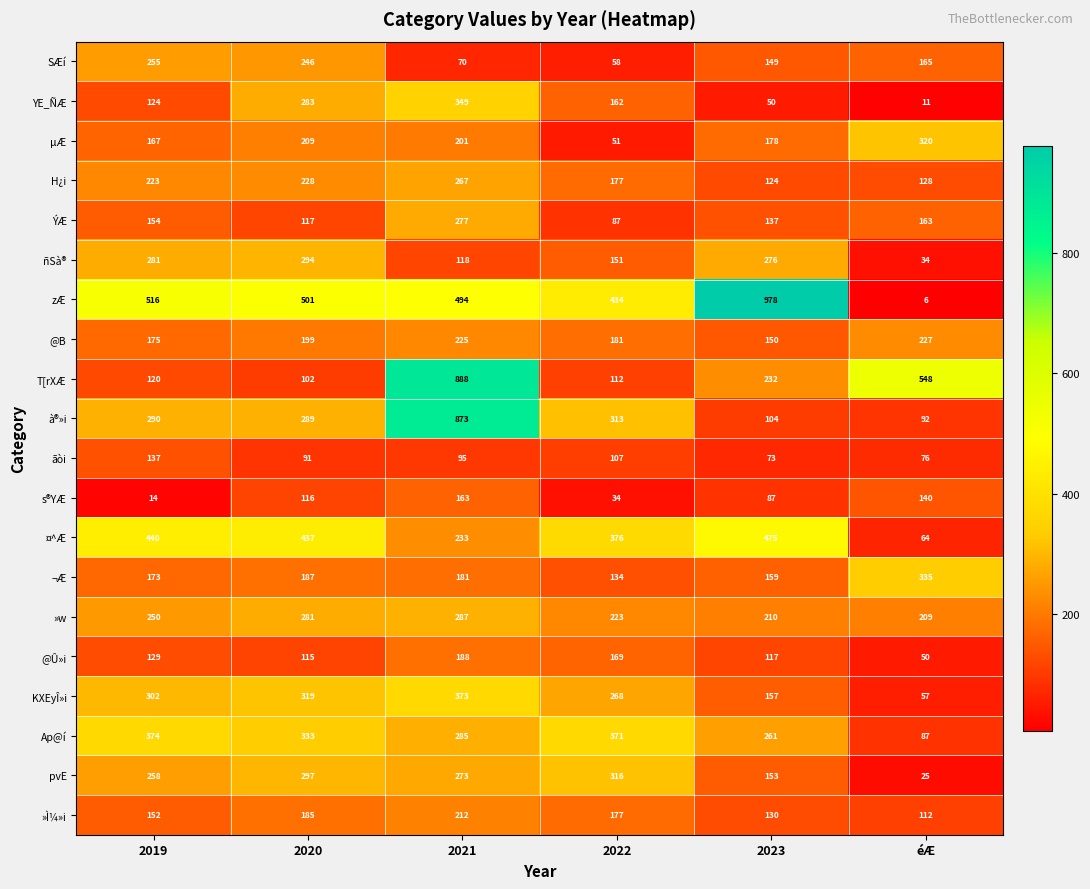

The value of »w at 2021 is 405. True or false?

False